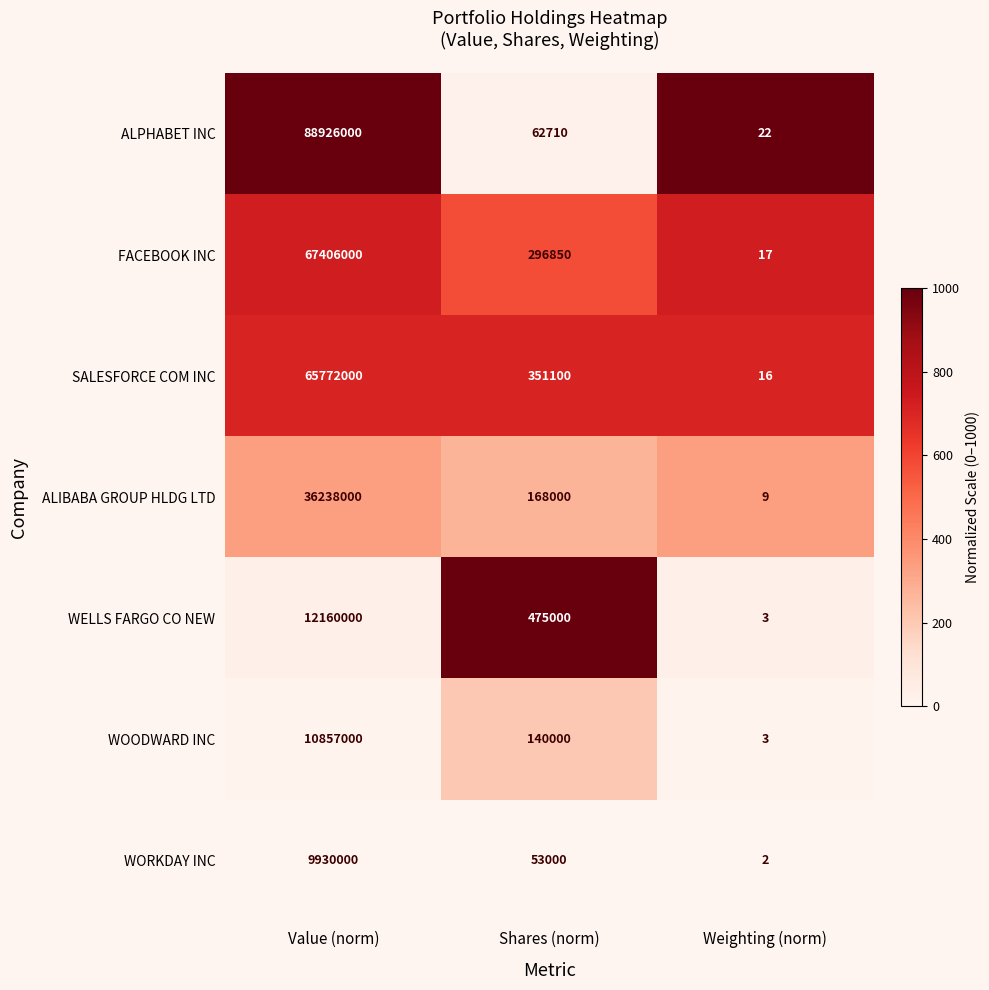

The SALESFORCE COM INC series shows 351100 at Shares (norm). True or false?

True